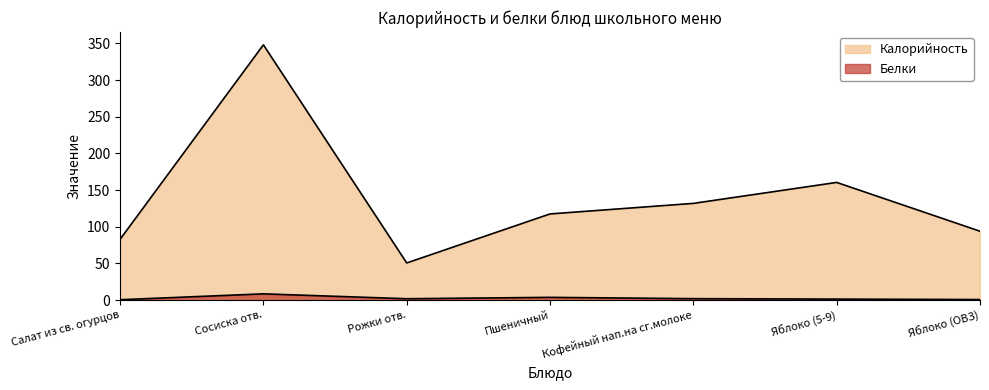

What position from the left is Пшеничный?

4